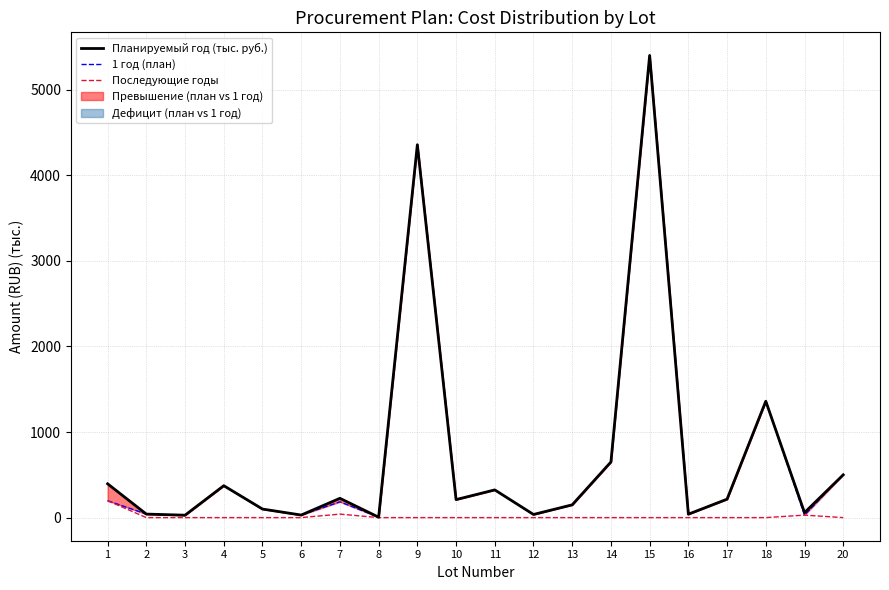

At which category is the sum across all series the highest?

15